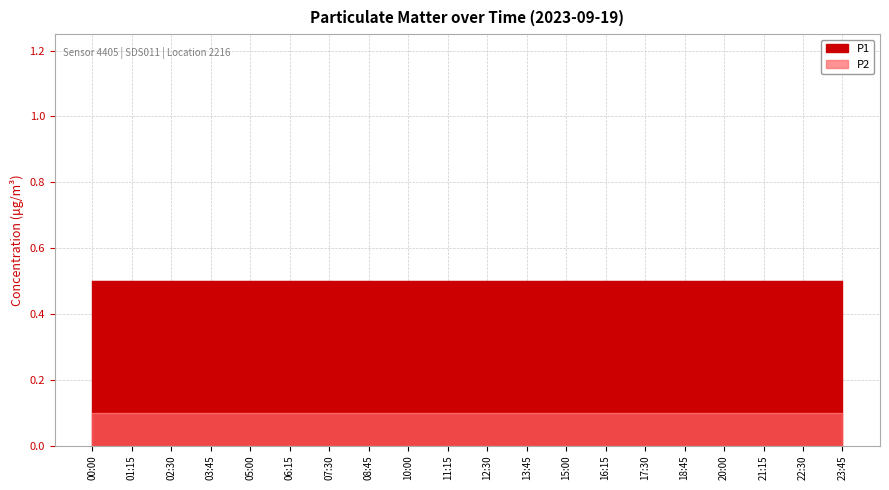

At how many categories does at least one series exceed 0?

20